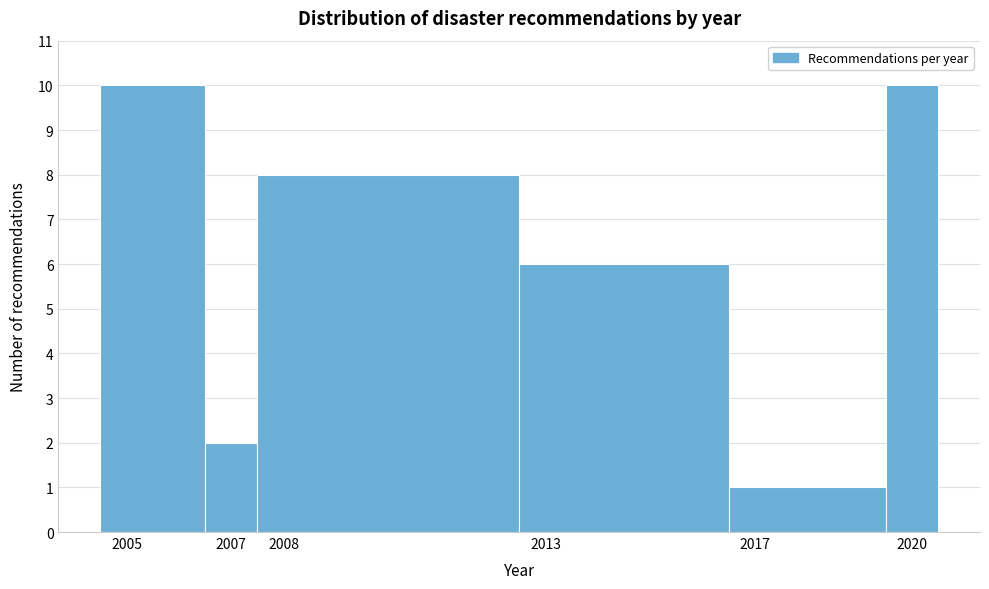

What is the height of the bar covering 2007.5 to 2012.5 on the x-axis? The values are not printed on the chart, so give them approximately, as read against the axis.

8